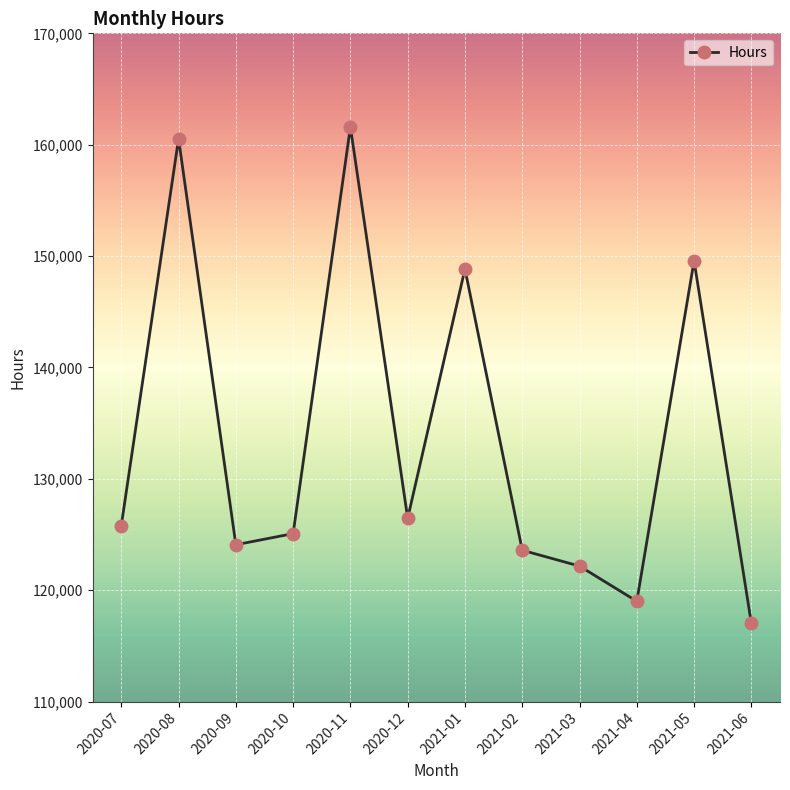

Does the chart display data point markers on the line(s)?

Yes